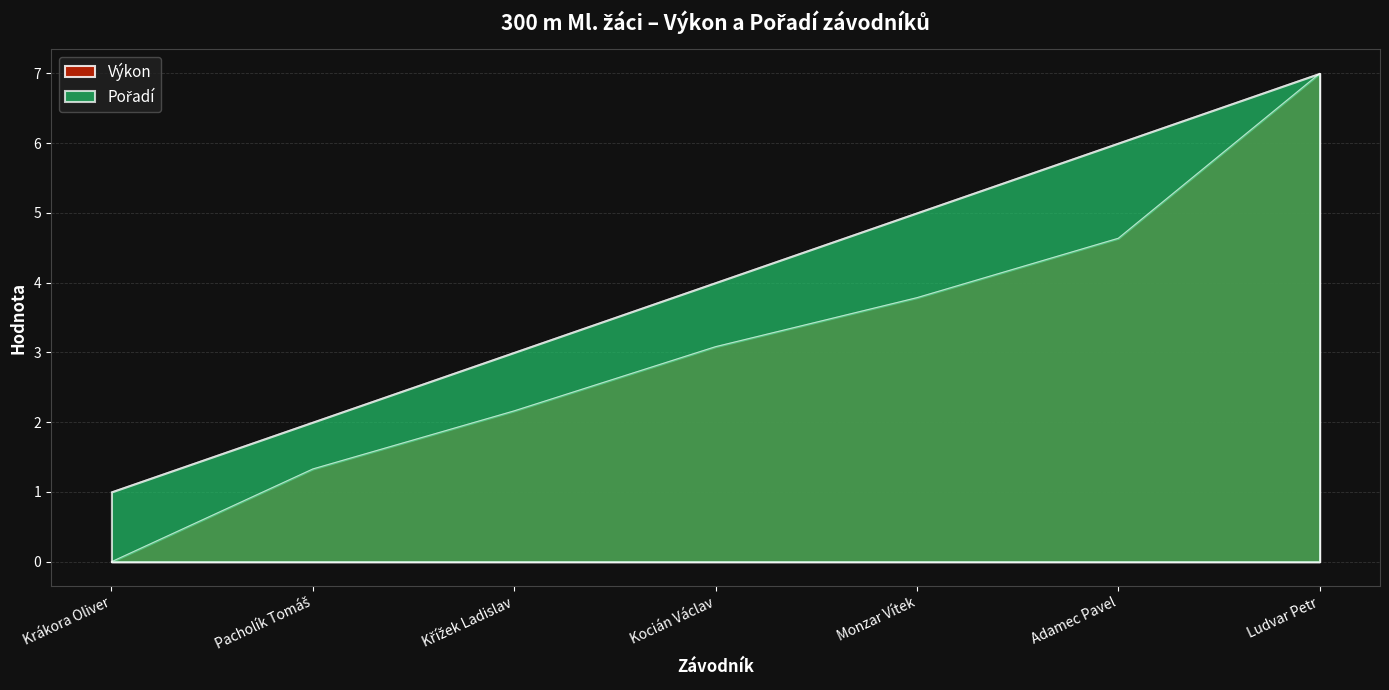

True or false: Výkon has more than 0 points higher than both neighbors.

False